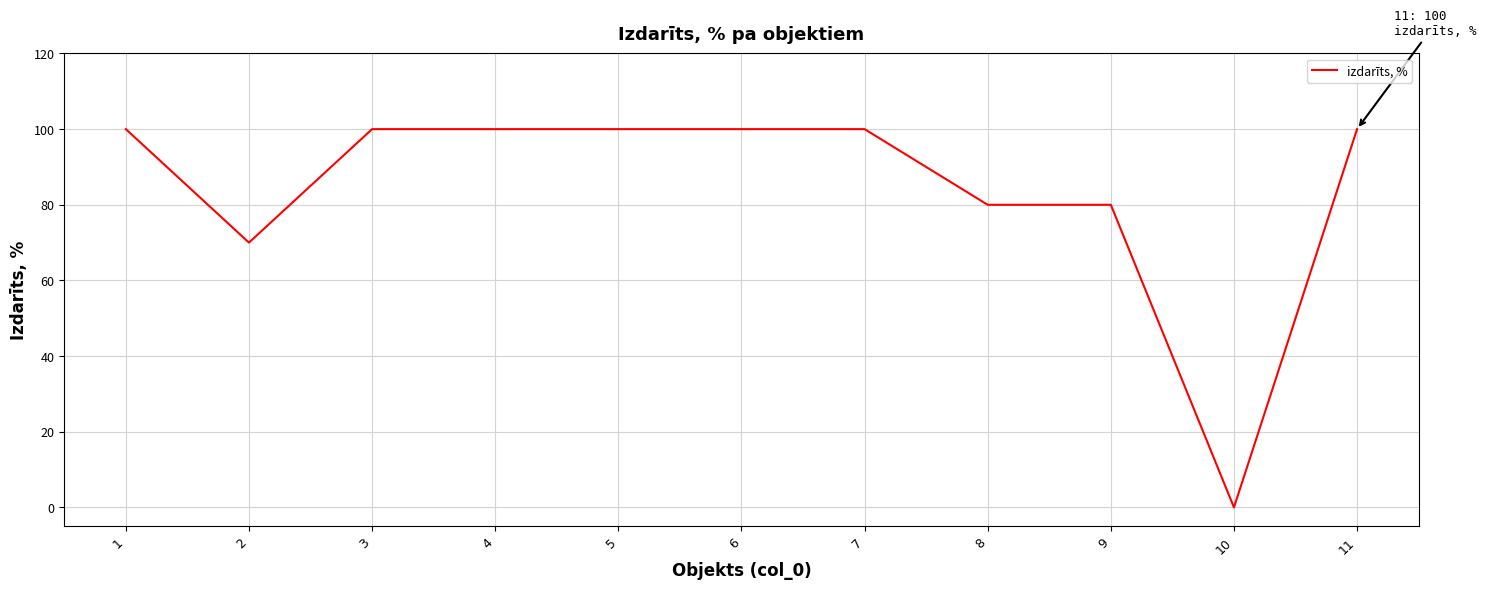

What is the average value?

85